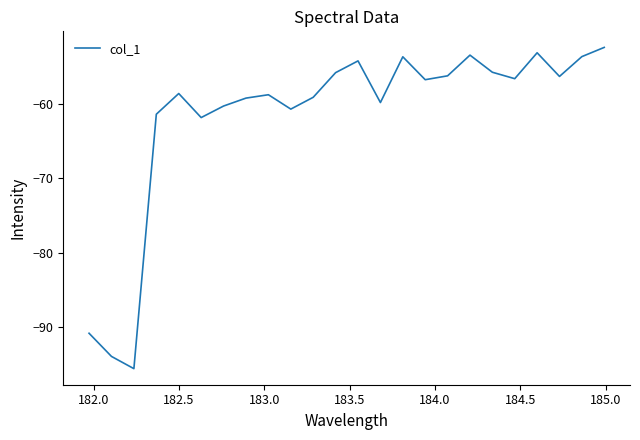

What is the minimum value shown in the chart?

-95.6